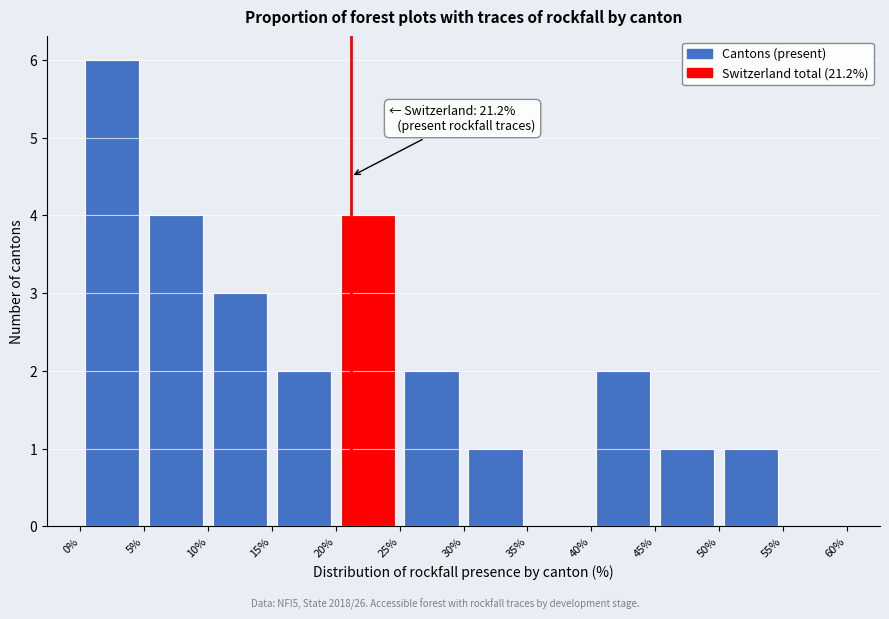

Which range on the x-axis has the tallest bar?

0% to 5%